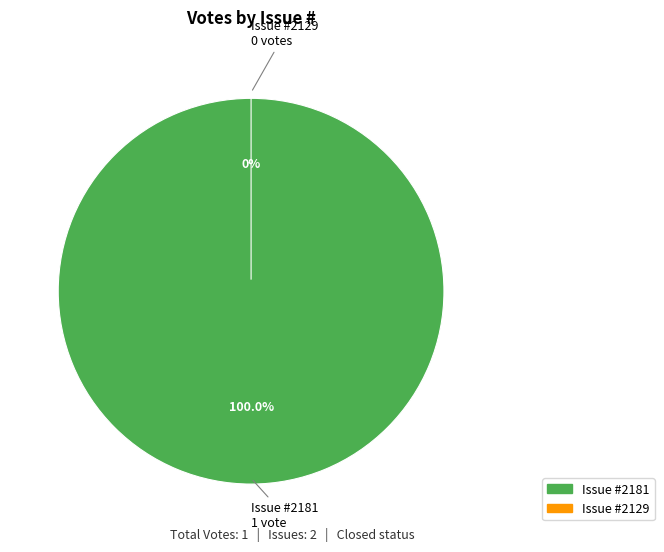

What percentage is the 2181 slice, to the nearest percent?

100%